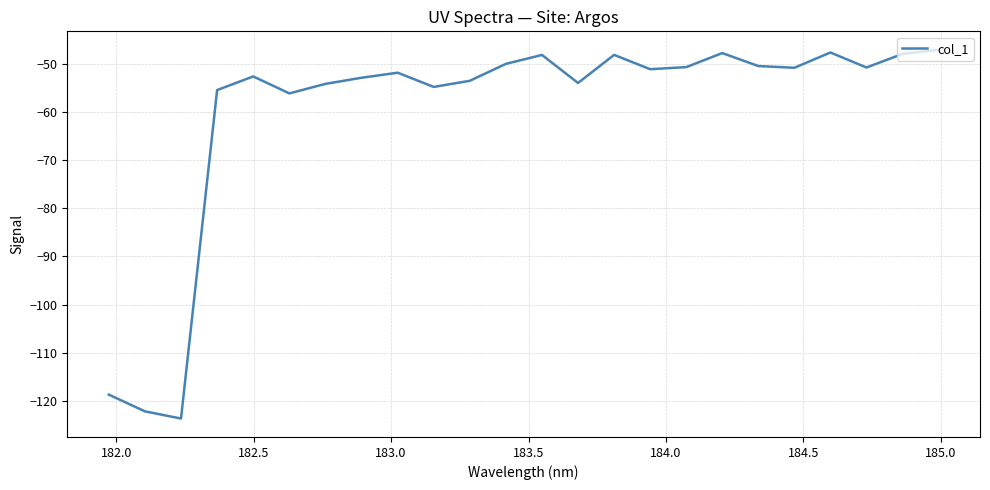

What is the maximum value shown in the chart?

-47.1